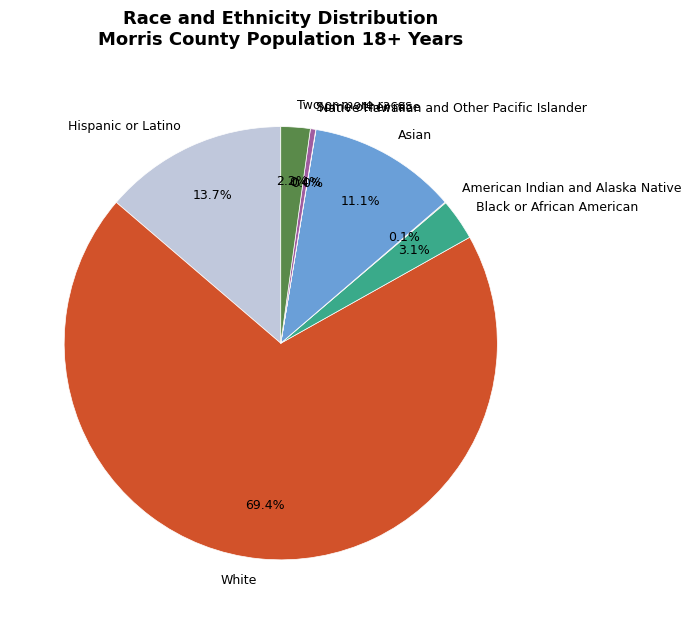

To the nearest percent, what is the average slice percentage?

12%